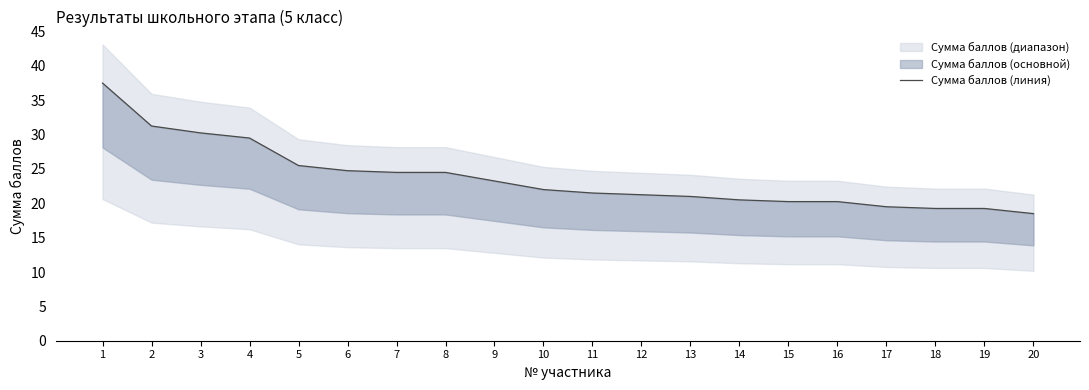

What is the change in value from 11 to 12?

-0.2